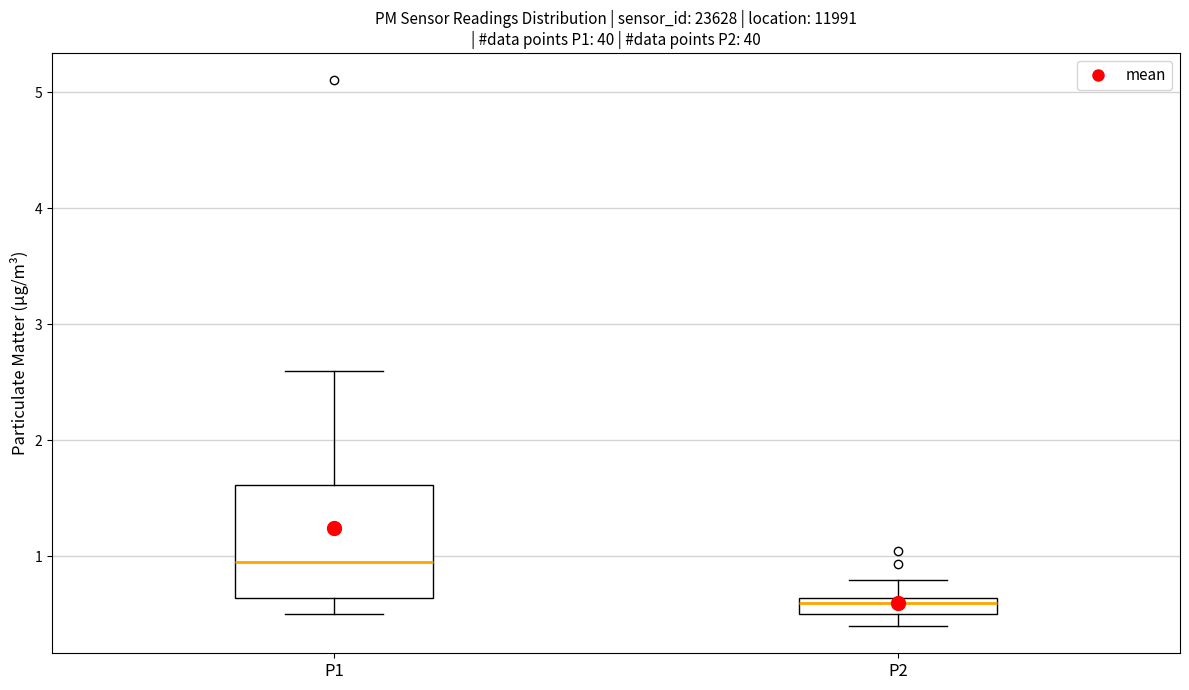

Which box has the highest median line?

P1